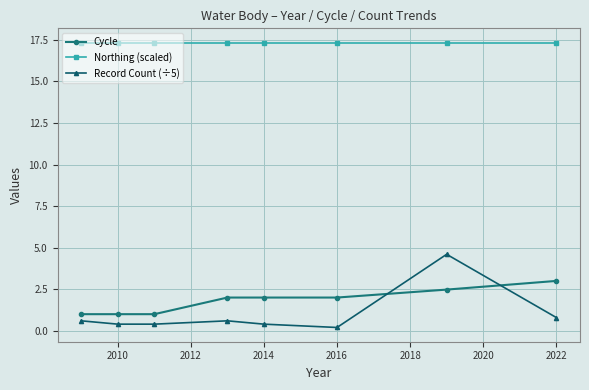

What is the average value of the Cycle series?

1.8